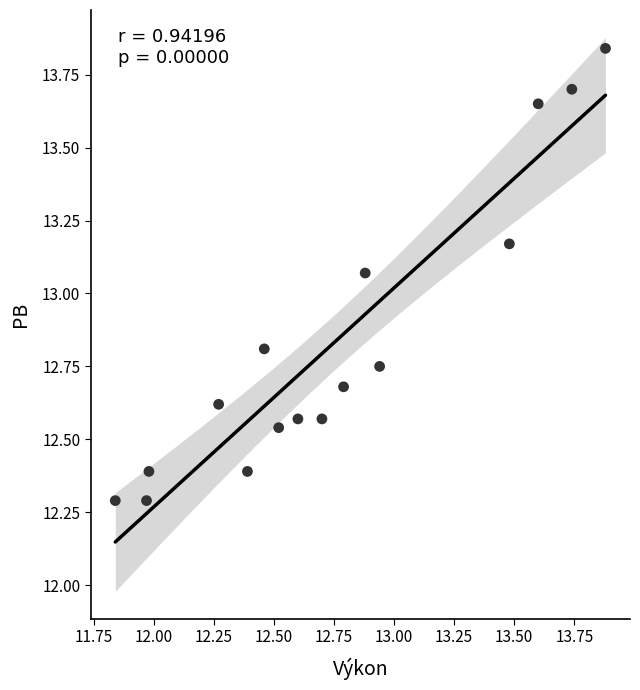

What is the range of X values (max minus min)?

2.0